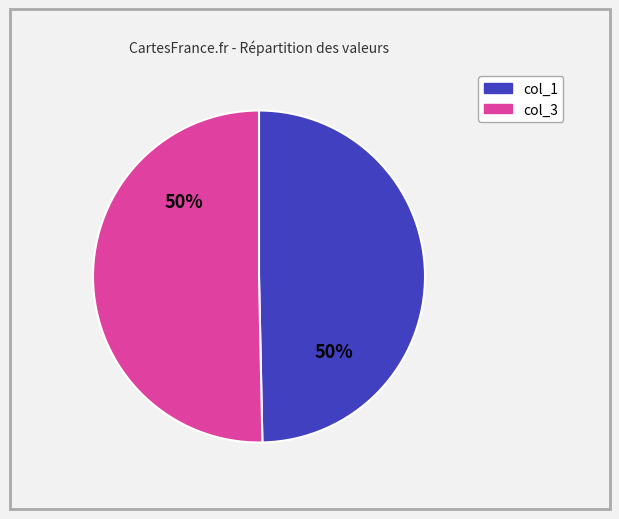

Count the number of slices in the pie.

2